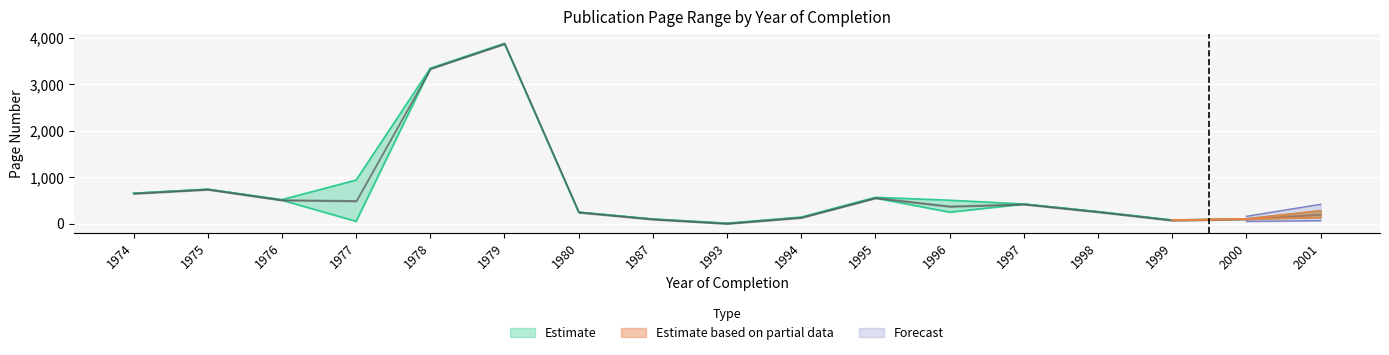

True or false: Avg Last Page and Avg First Page cross at least once.

False